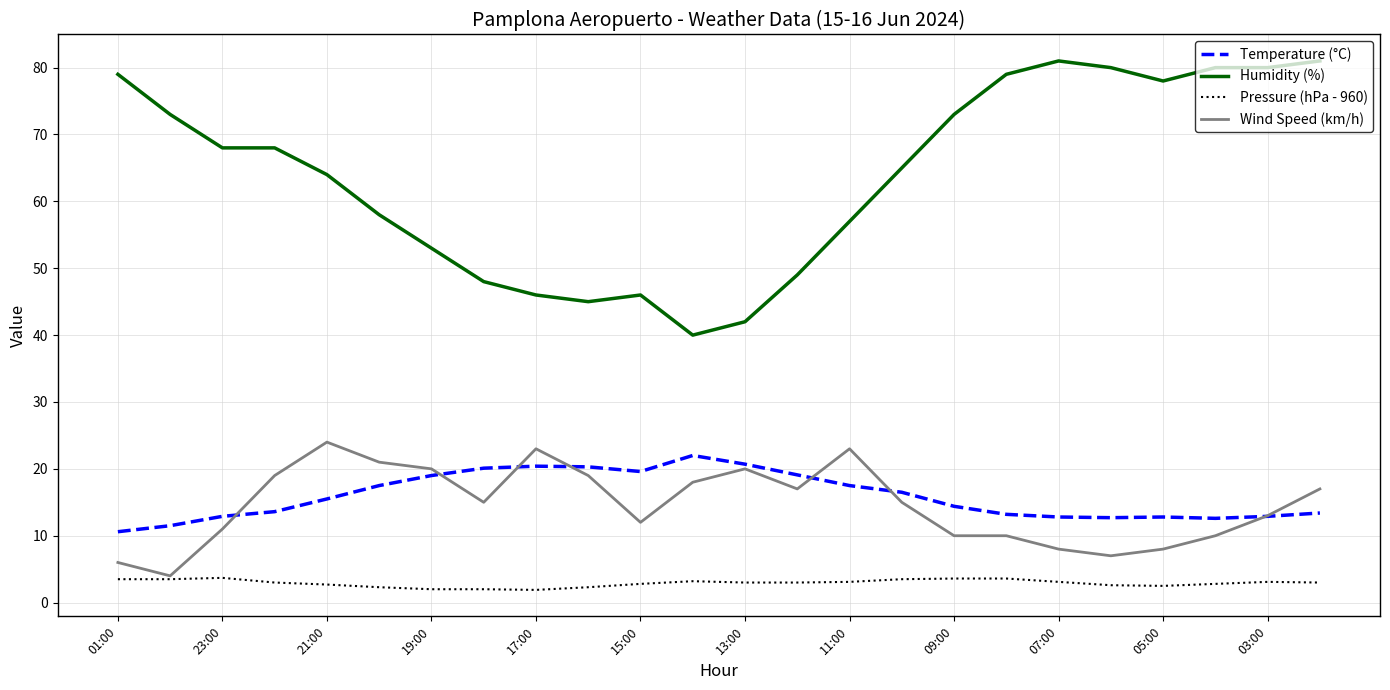

True or false: Humidity (%) and Temperature (°C) intersect in this chart.

False